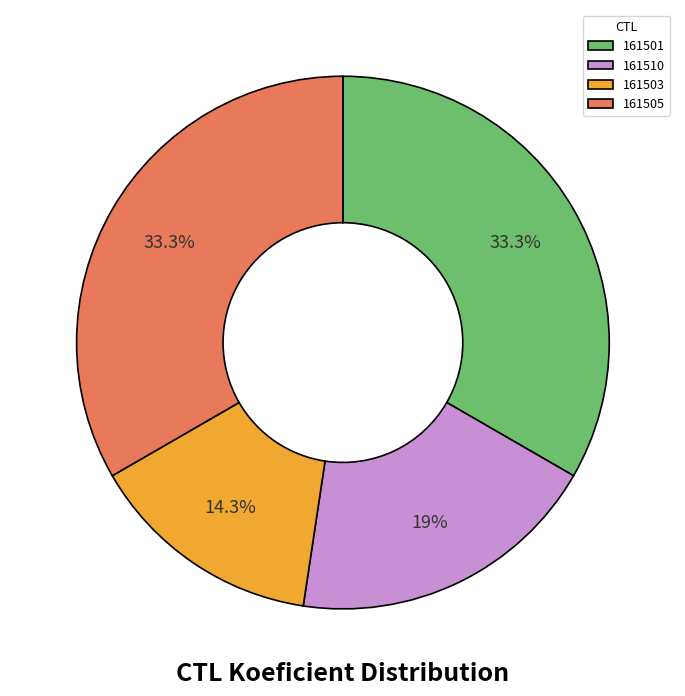

What is the ratio of the value at 161503 to the value at 161505?

0.4